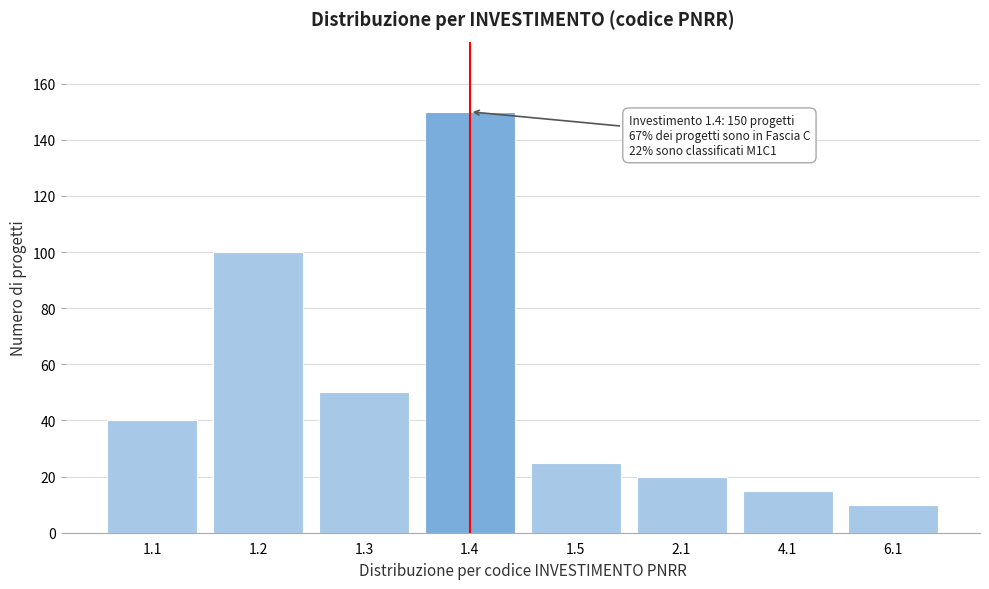

Reading right to left, transcribe all the data shown in this chart.

6.1=10	4.1=15	2.1=20	1.5=25	1.4=150	1.3=50	1.2=100	1.1=40